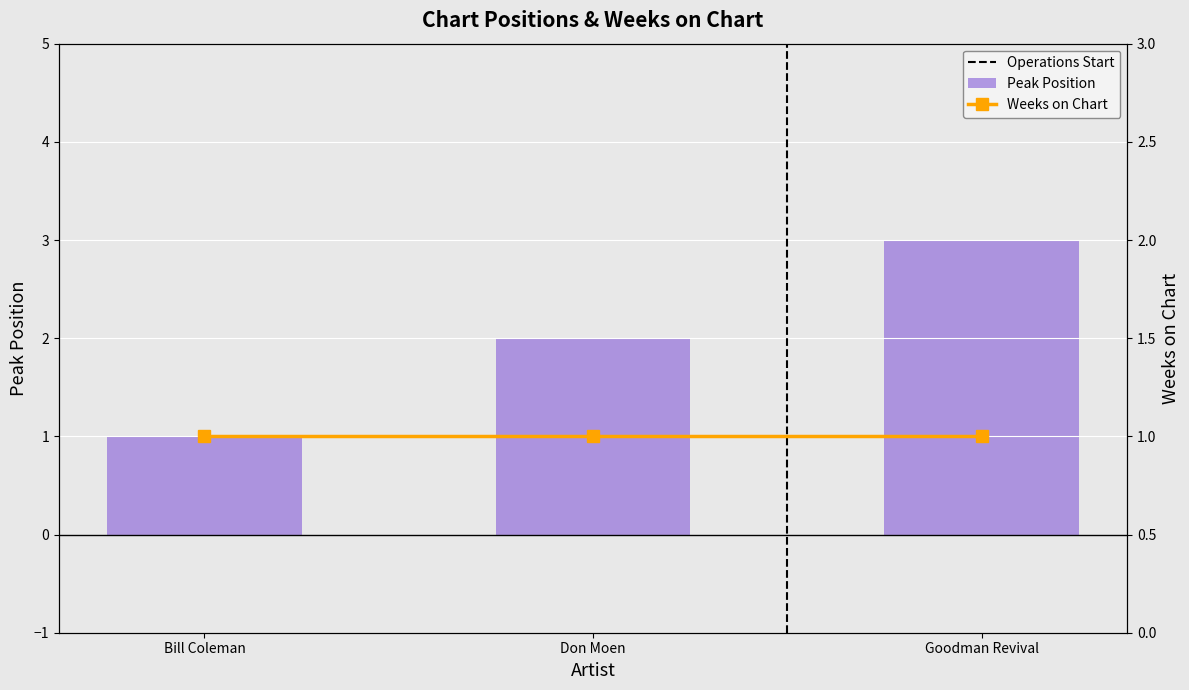

What is the ratio of the value at Don Moen to the value at Bill Coleman?

2.0